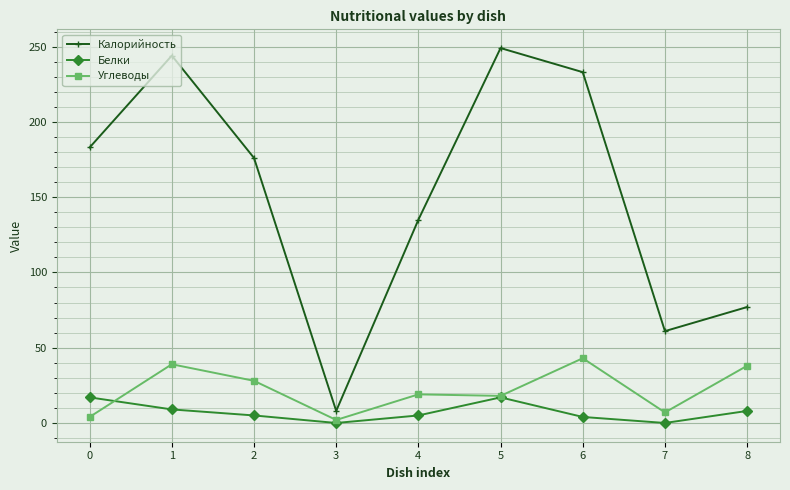

How many lines are shown in the chart?

3